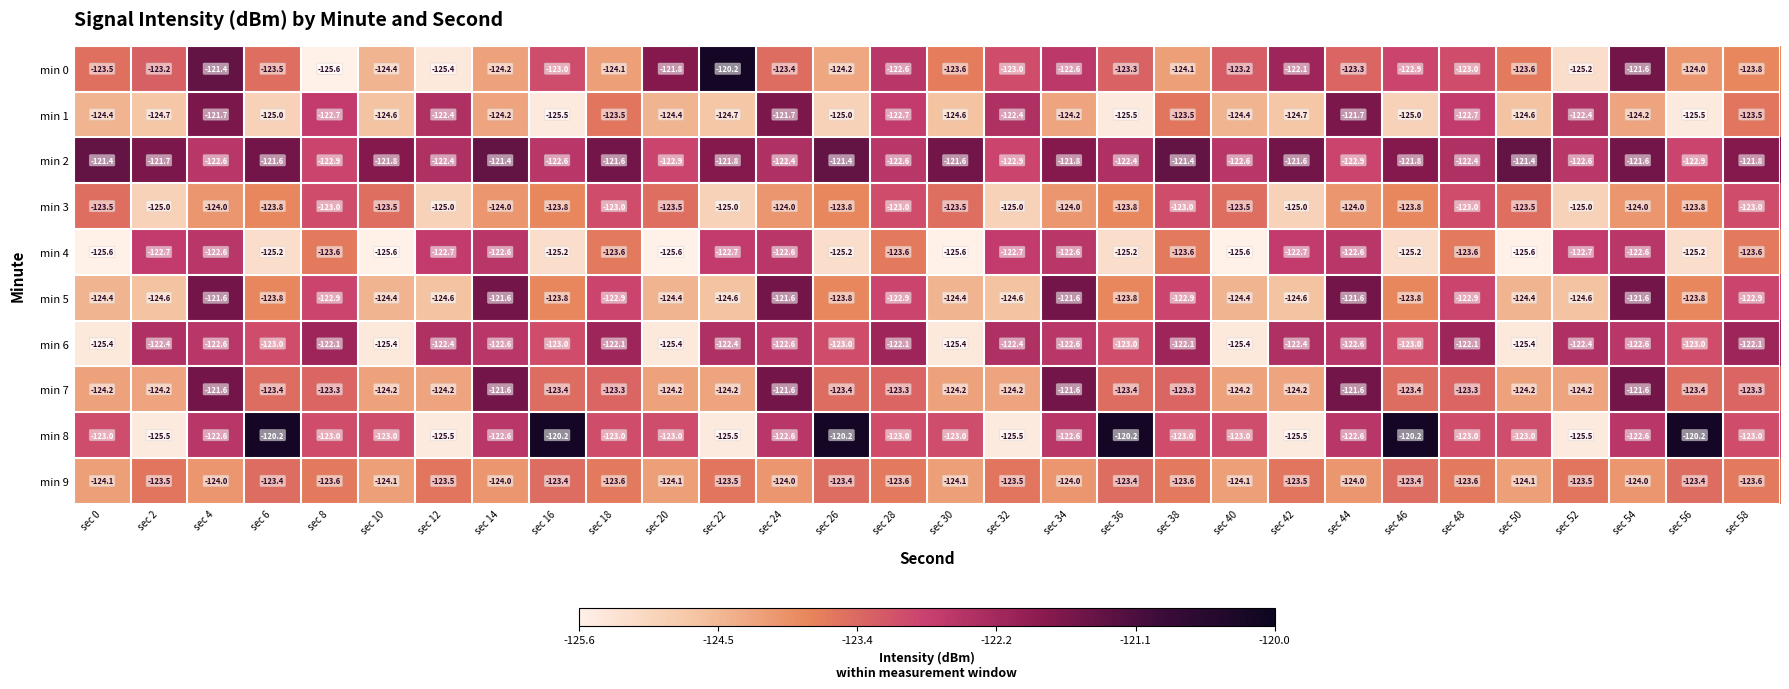

Is the value of min 6 at sec 20 greater than the value of min 1 at sec 56?

Yes